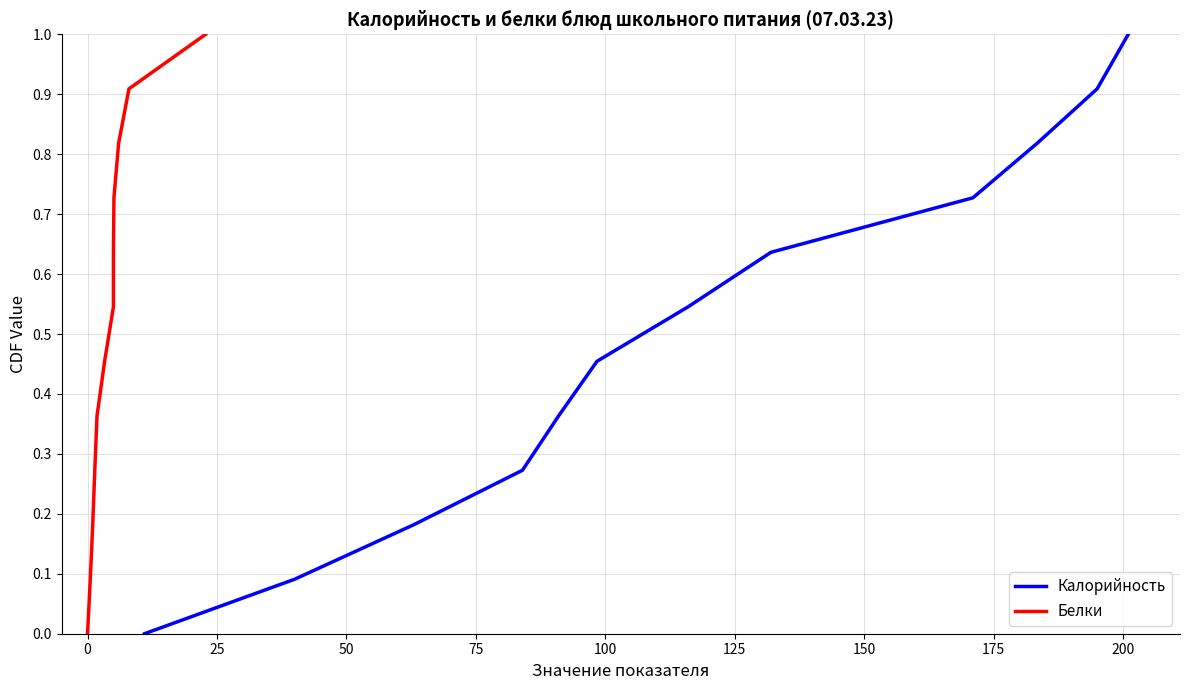

Between 75 and 150, which series saw the biggest shift?

Калорийность